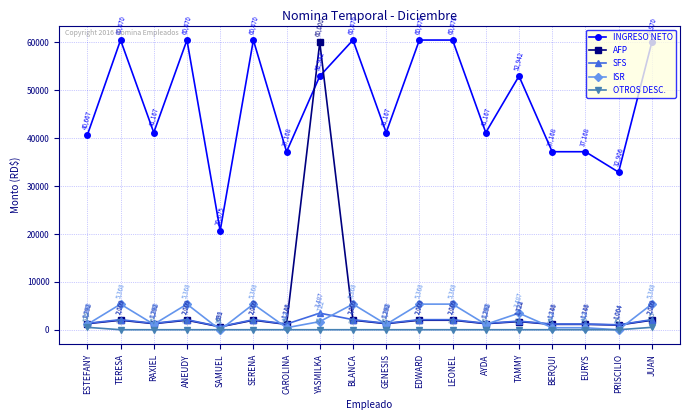

Where does the ISR series first go above 1722?

TERESA